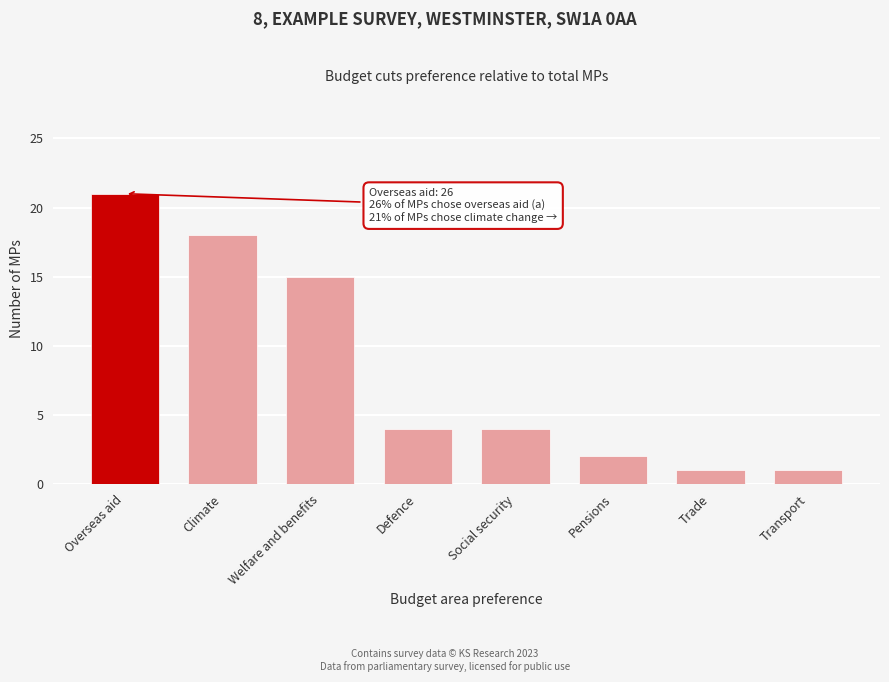

Reading left to right, list all the values displayed in this chart.

Overseas aid=21	Climate=18	Welfare and benefits=15	Defence=4	Social security=4	Pensions=2	Trade=1	Transport=1